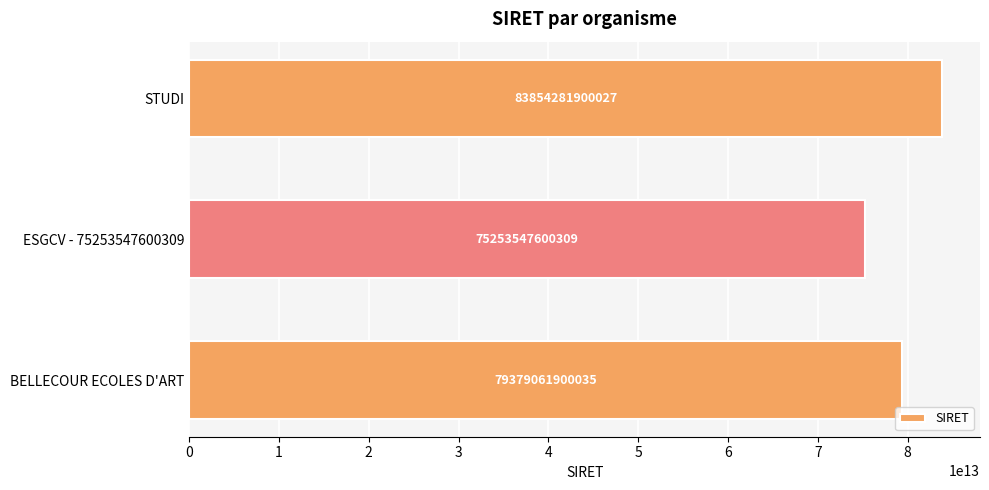

At which category does the chart reach its peak across all series?

STUDI